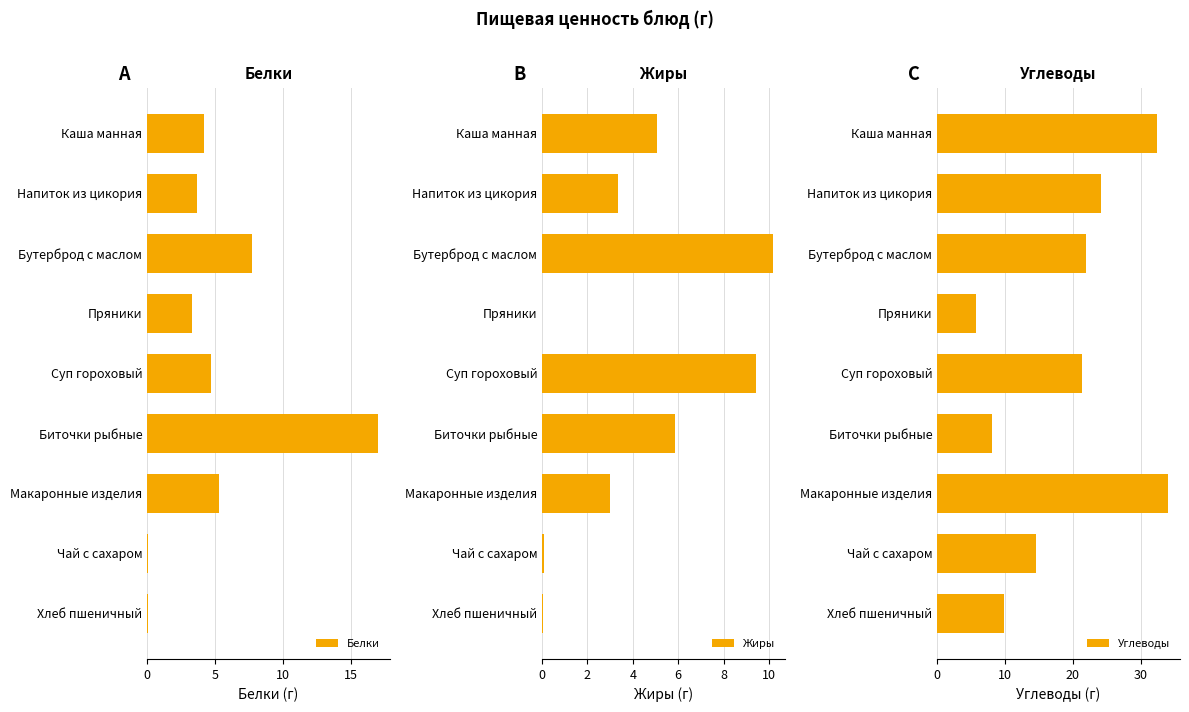

What is the maximum value for Углеводы?

34.1